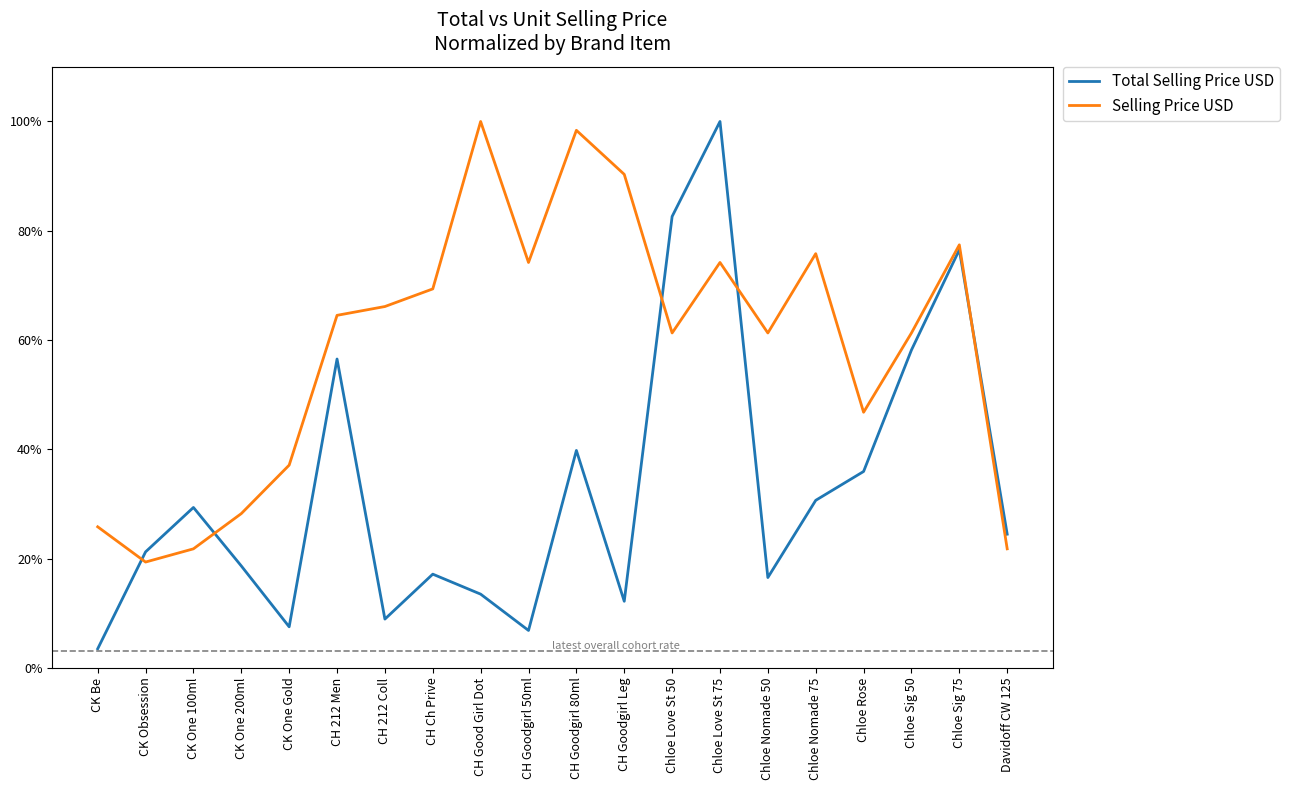

Reading left to right, list all the values displayed in this chart.

Total Selling Price USD: CK Be=3.5	CK Obsession=21.2	CK One 100ml=29.3	CK One 200ml=18.6	CK One Gold=7.5	CH 212 Men=56.5	CH 212 Coll=8.9	CH Ch Prive=17.1	CH Good Girl Dot=13.5	CH Goodgirl 50ml=6.8	CH Goodgirl 80ml=39.8	CH Goodgirl Leg=12.2	Chloe Love St 50=82.6	Chloe Love St 75=100.0	Chloe Nomade 50=16.5	Chloe Nomade 75=30.7	Chloe Rose=35.9	Chloe Sig 50=58.2	Chloe Sig 75=76.5	Davidoff CW 125=24.5
Selling Price USD: CK Be=25.8	CK Obsession=19.4	CK One 100ml=21.8	CK One 200ml=28.2	CK One Gold=37.1	CH 212 Men=64.5	CH 212 Coll=66.1	CH Ch Prive=69.4	CH Good Girl Dot=100.0	CH Goodgirl 50ml=74.2	CH Goodgirl 80ml=98.4	CH Goodgirl Leg=90.3	Chloe Love St 50=61.3	Chloe Love St 75=74.2	Chloe Nomade 50=61.3	Chloe Nomade 75=75.8	Chloe Rose=46.8	Chloe Sig 50=61.3	Chloe Sig 75=77.4	Davidoff CW 125=21.8